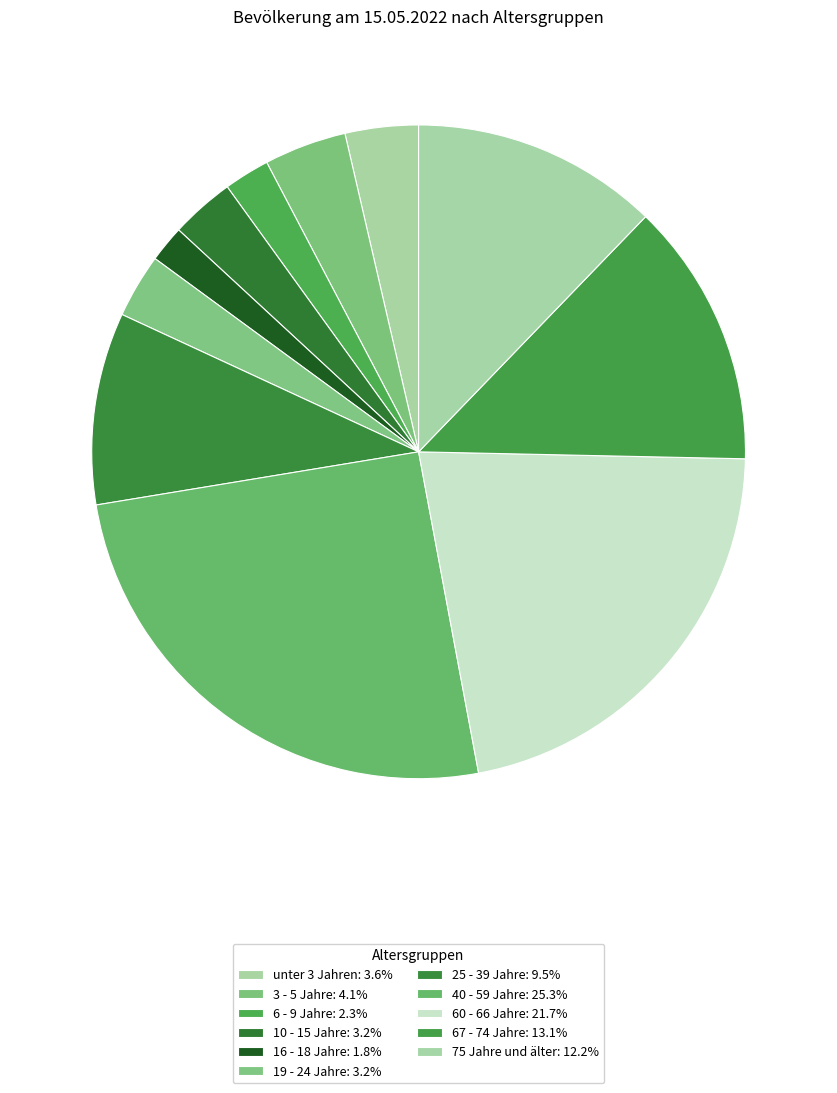

How much of the chart is everything except 6 - 9 Jahre?

97.7%